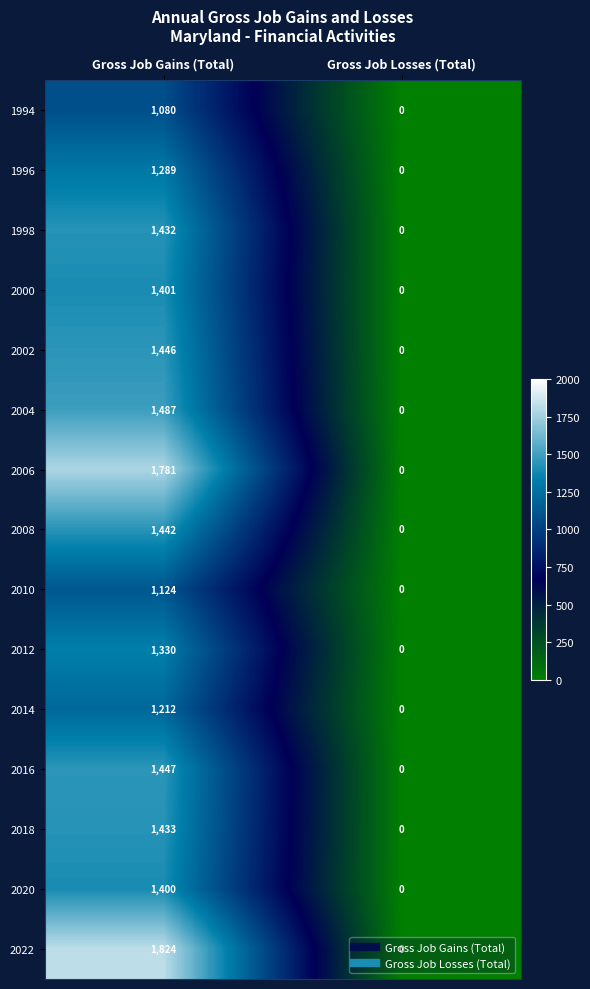

True or false: 2022 has a value of 1824 at Gross Job Gains (Total).

True